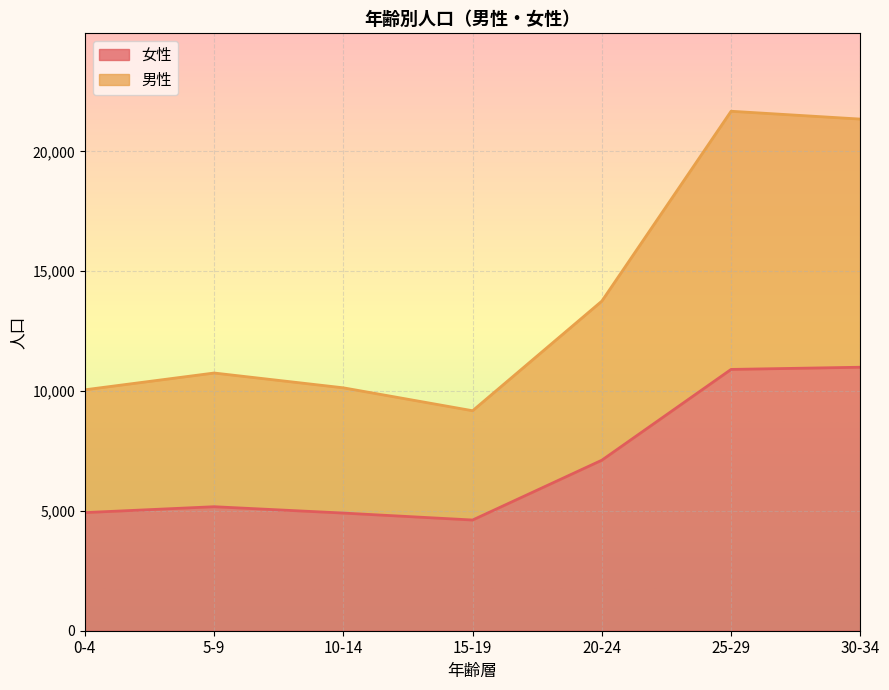

Is it true that 女性 equals 10903 at 25-29?

True